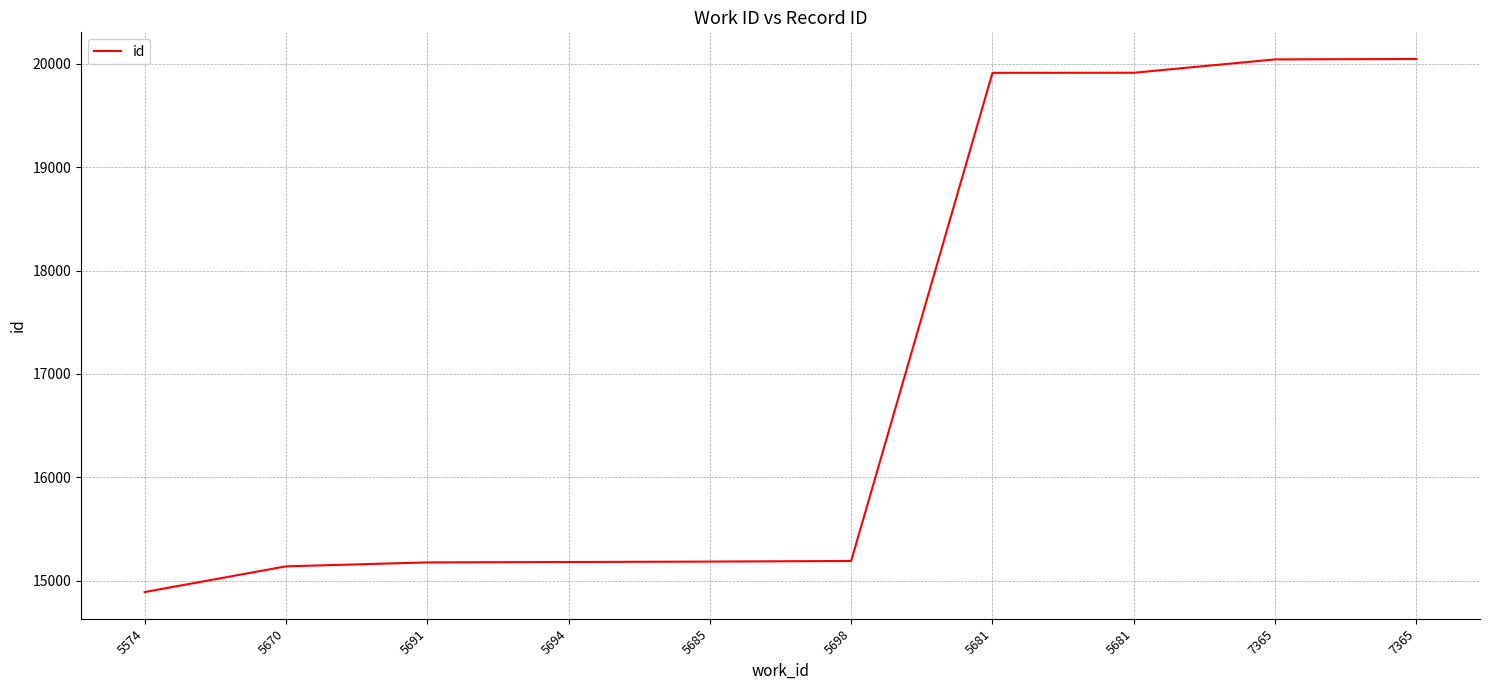

How many lines are shown in the chart?

1